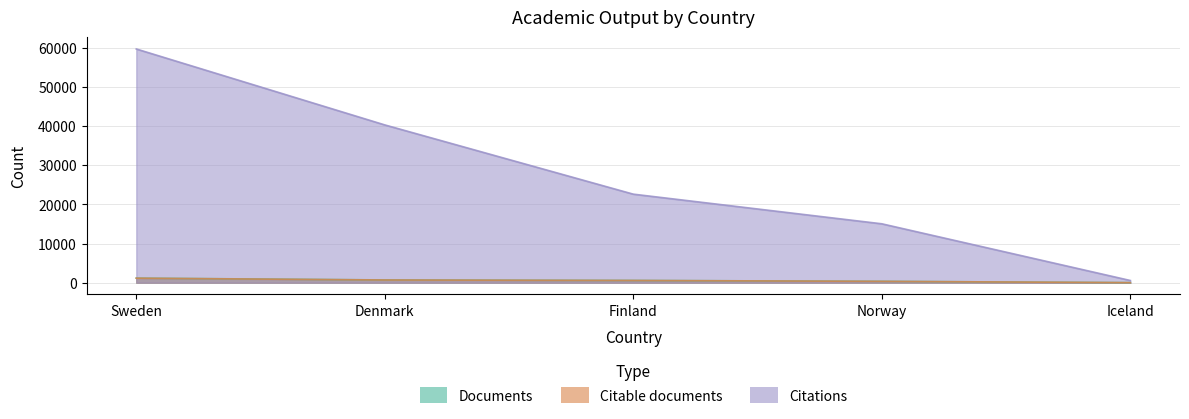

Which series has the largest range (max minus min)?

Citations